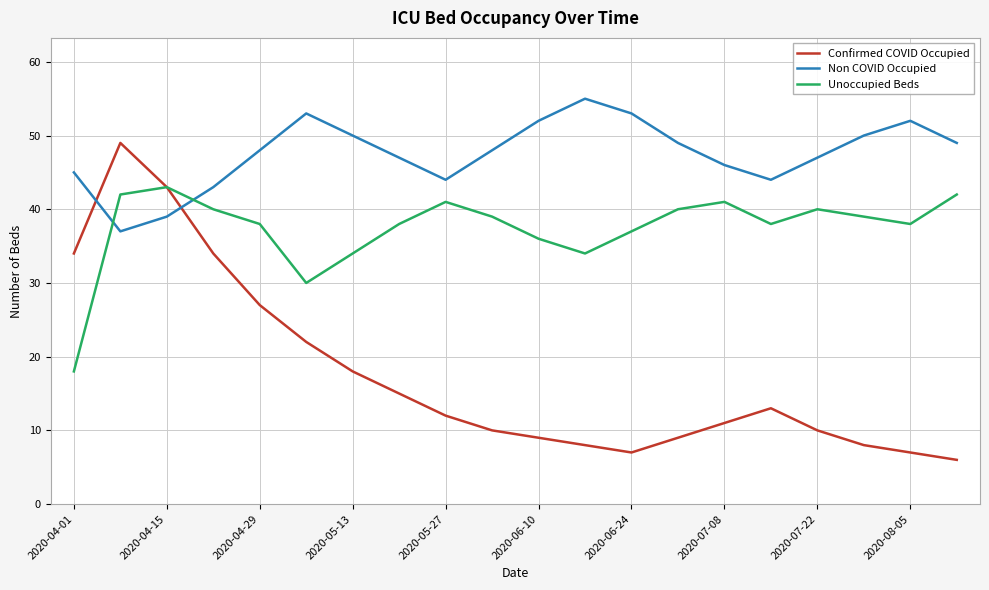

Which series has the largest total across all categories?

Non COVID Occupied